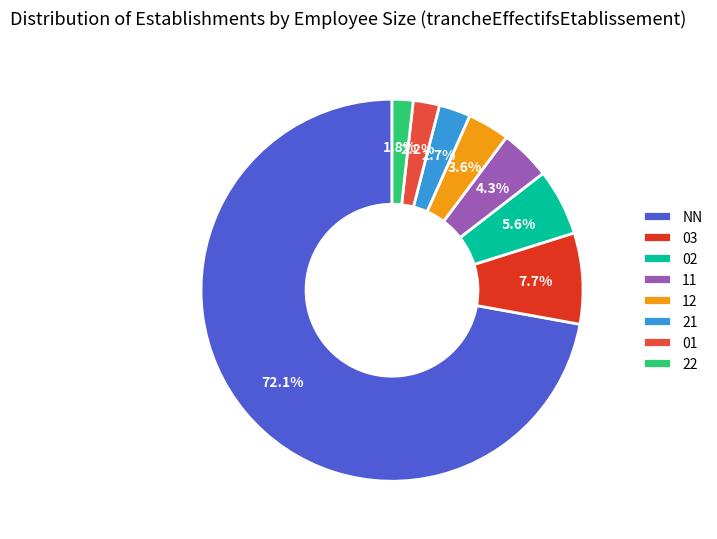

To the nearest percent, what portion does 03 represent?

8%